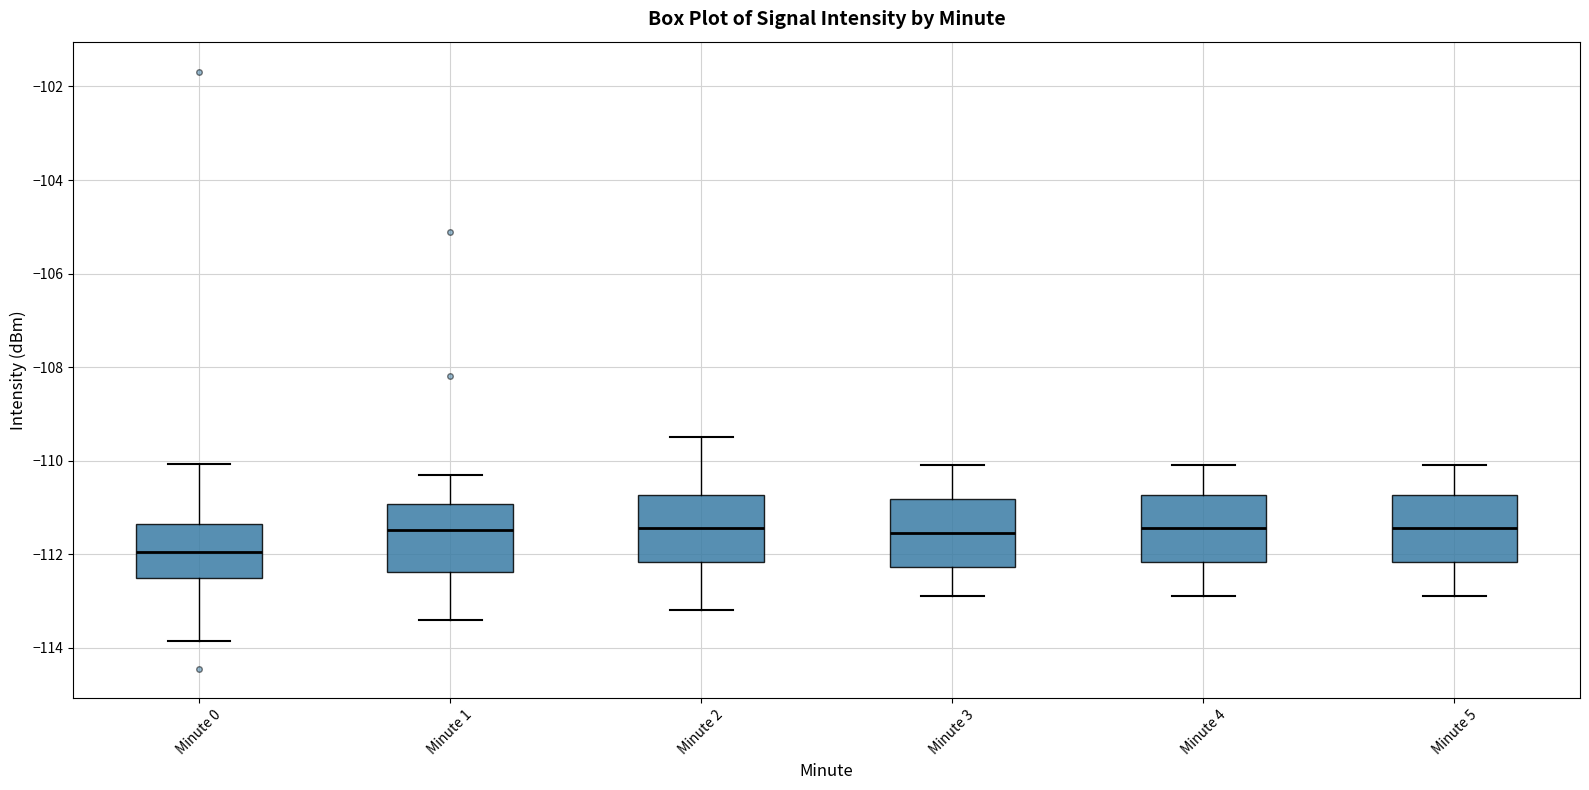

Reading left to right, read every box against the y-axis: the position of its median line, the range the box covers, and the ends of its whiskers. The values are not printed on the chart, so give them approximately, as read against the axis.

Minute 0: median -112.0, box -112.6 to -111.4, whiskers -113.8 to -110.0
Minute 1: median -111.4, box -112.4 to -111.0, whiskers -113.4 to -110.2
Minute 2: median -111.4, box -112.2 to -110.8, whiskers -113.2 to -109.4
Minute 3: median -111.6, box -112.2 to -110.8, whiskers -112.8 to -110.0
Minute 4: median -111.4, box -112.2 to -110.8, whiskers -112.8 to -110.0
Minute 5: median -111.4, box -112.2 to -110.8, whiskers -112.8 to -110.0